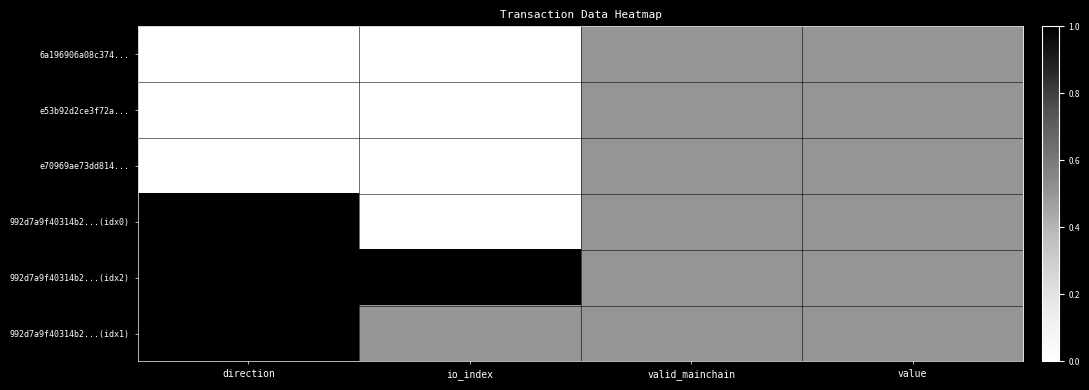

Rank the series at value from highest to lowest value.

6a196906a08c374..., e53b92d2ce3f72a..., e70969ae73dd814..., 992d7a9f40314b2...(idx0), 992d7a9f40314b2...(idx2), 992d7a9f40314b2...(idx1)